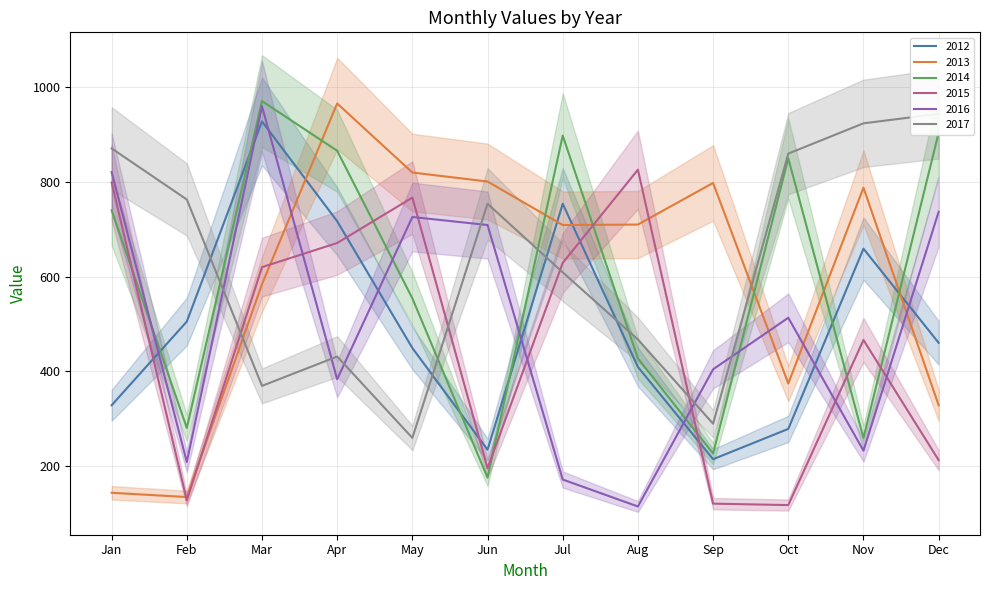

The 2014 series shows 280 at Feb. True or false?

True